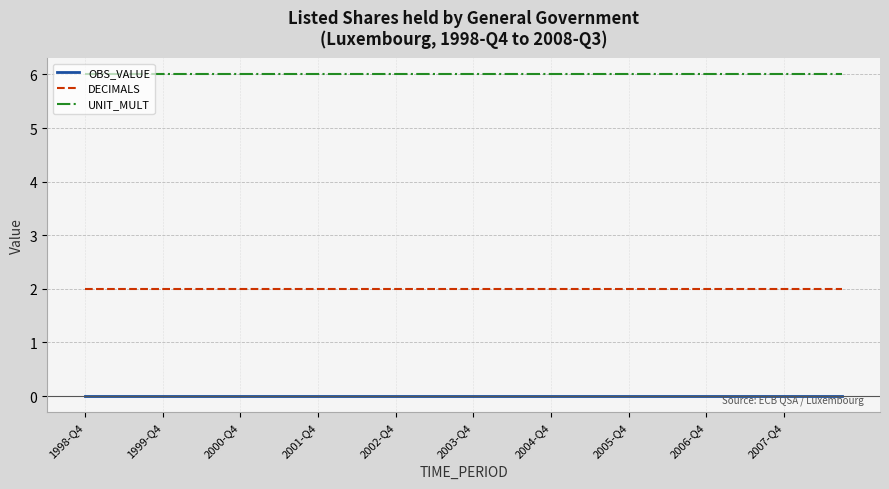

List the series in order of their peak value, highest first.

UNIT_MULT, DECIMALS, OBS_VALUE